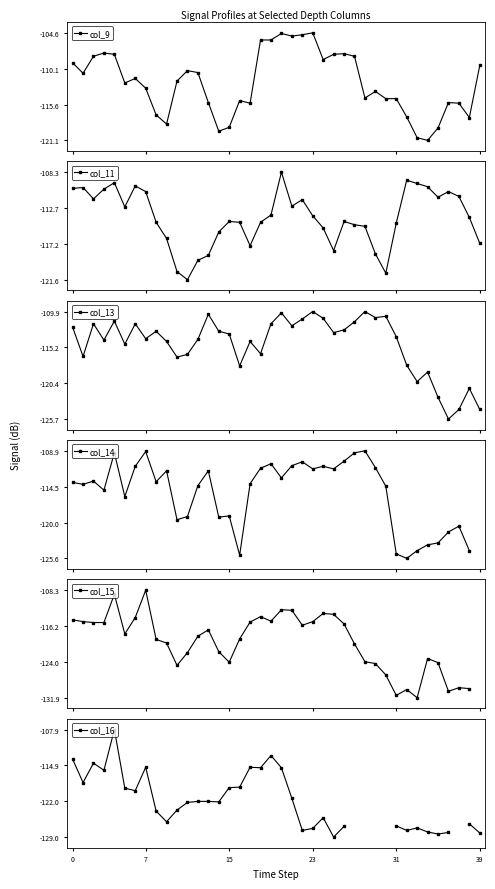

What are all the series names shown in the legend?

col_9, col_11, col_13, col_14, col_15, col_16